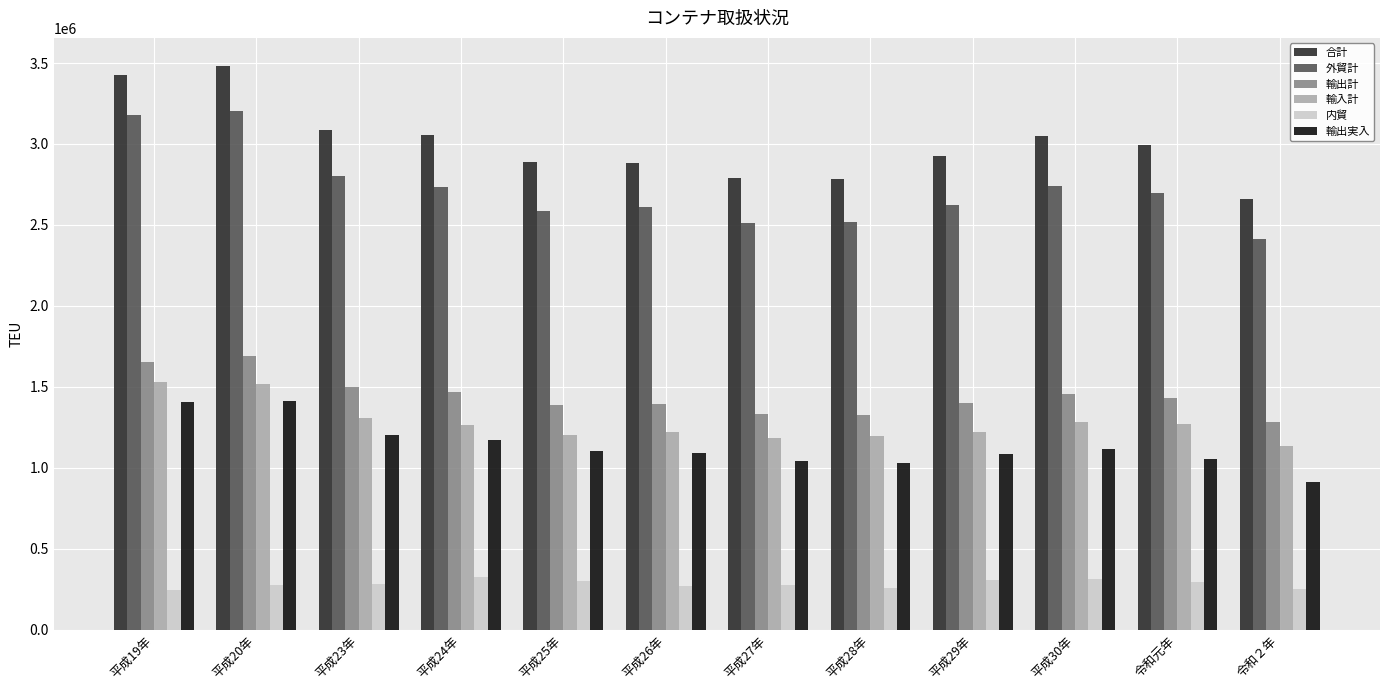

Is the value of 輸出計 at 平成26年 greater than the value of 合計 at 平成26年?

No